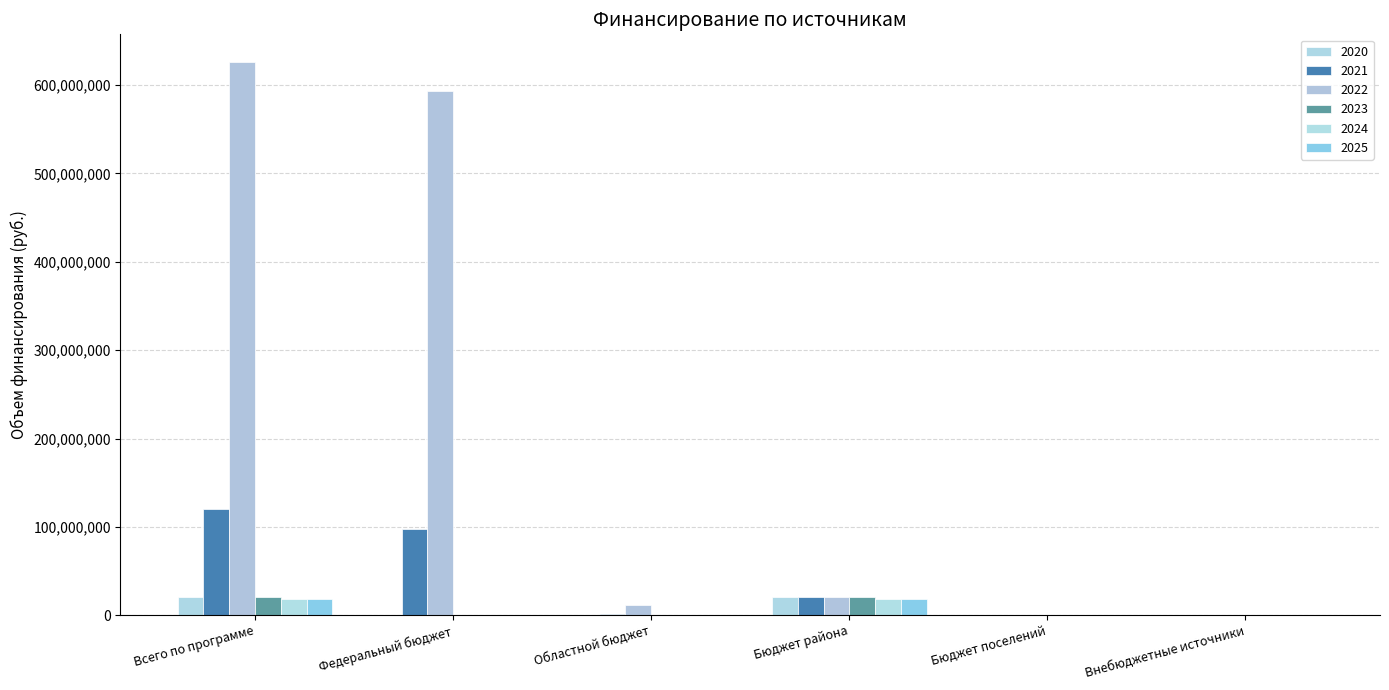

How many groups of bars are there?

6